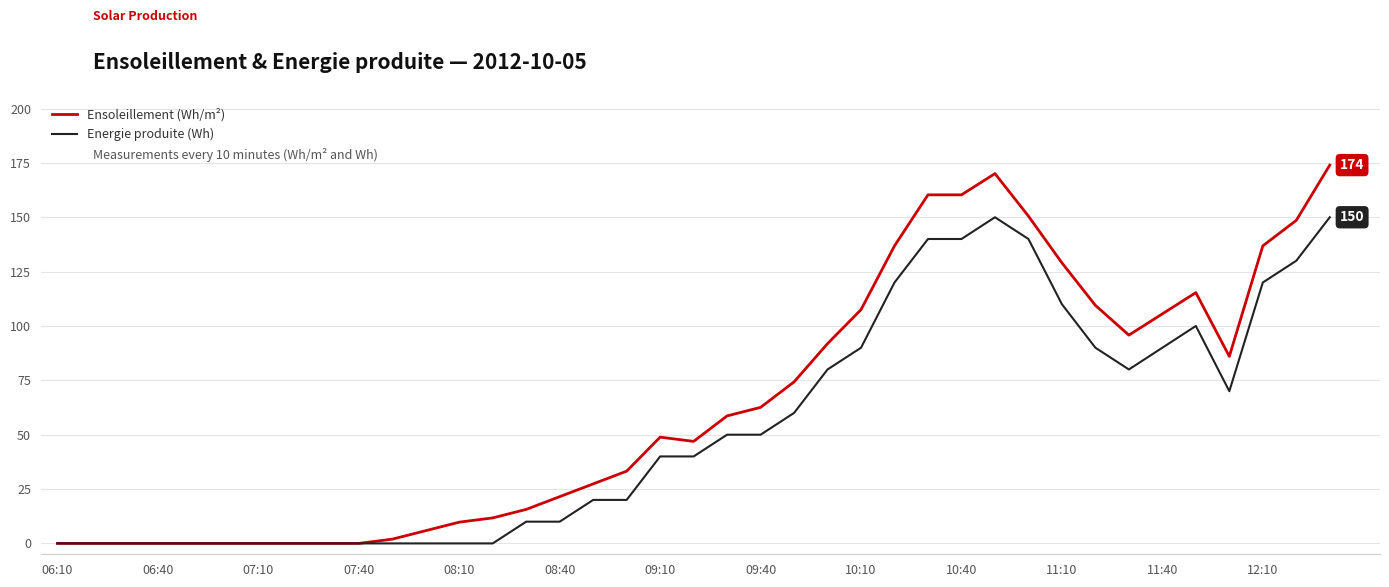

Which series has the widest spread of values?

Ensoleillement (Wh/m²)